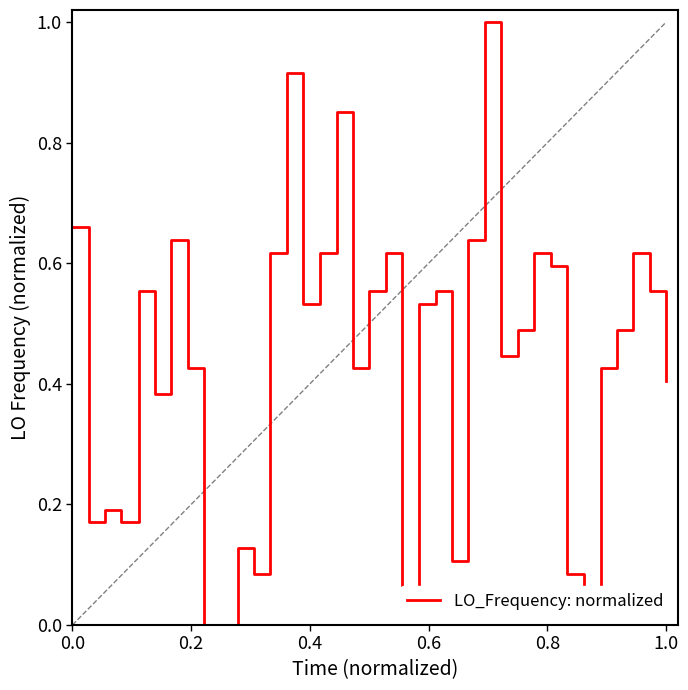

What is the difference between the maximum and minimum values?

1.0